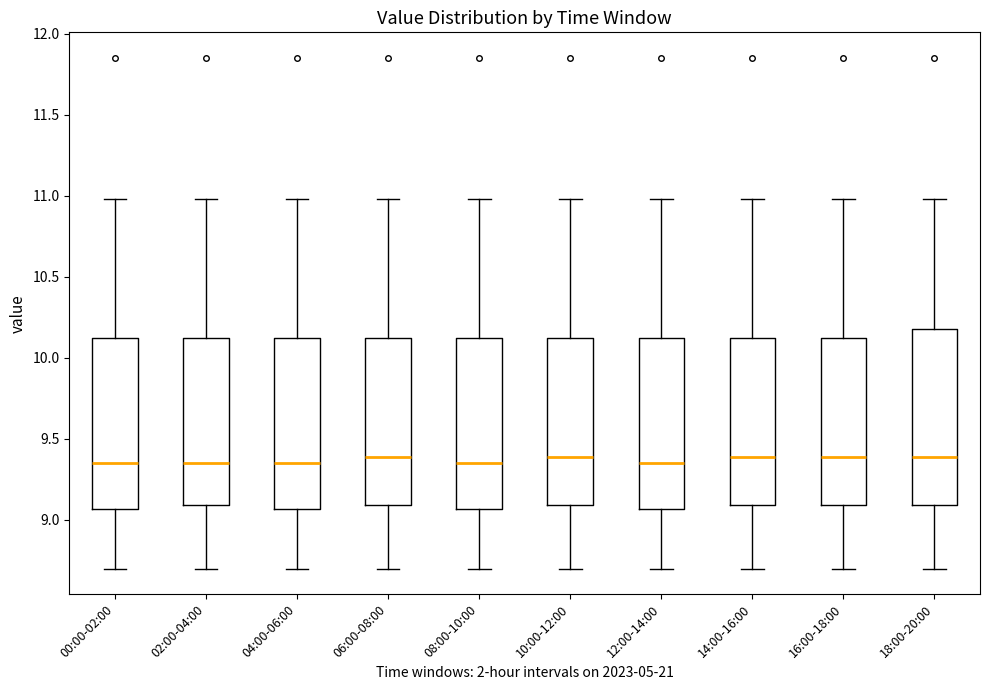

Reading left to right, transcribe this box plot: for each box, give where its median line is, the range the box spans, and where its two whiskers end, as read against the y-axis. The values are not printed on the chart, so give them approximately, as read against the axis.

00:00-02:00: median 9.35, box 9.05 to 10.10, whiskers 8.70 to 11.00
02:00-04:00: median 9.35, box 9.10 to 10.10, whiskers 8.70 to 11.00
04:00-06:00: median 9.35, box 9.05 to 10.10, whiskers 8.70 to 11.00
06:00-08:00: median 9.40, box 9.10 to 10.10, whiskers 8.70 to 11.00
08:00-10:00: median 9.35, box 9.05 to 10.10, whiskers 8.70 to 11.00
10:00-12:00: median 9.40, box 9.10 to 10.10, whiskers 8.70 to 11.00
12:00-14:00: median 9.35, box 9.05 to 10.10, whiskers 8.70 to 11.00
14:00-16:00: median 9.40, box 9.10 to 10.10, whiskers 8.70 to 11.00
16:00-18:00: median 9.40, box 9.10 to 10.10, whiskers 8.70 to 11.00
18:00-20:00: median 9.40, box 9.10 to 10.20, whiskers 8.70 to 11.00